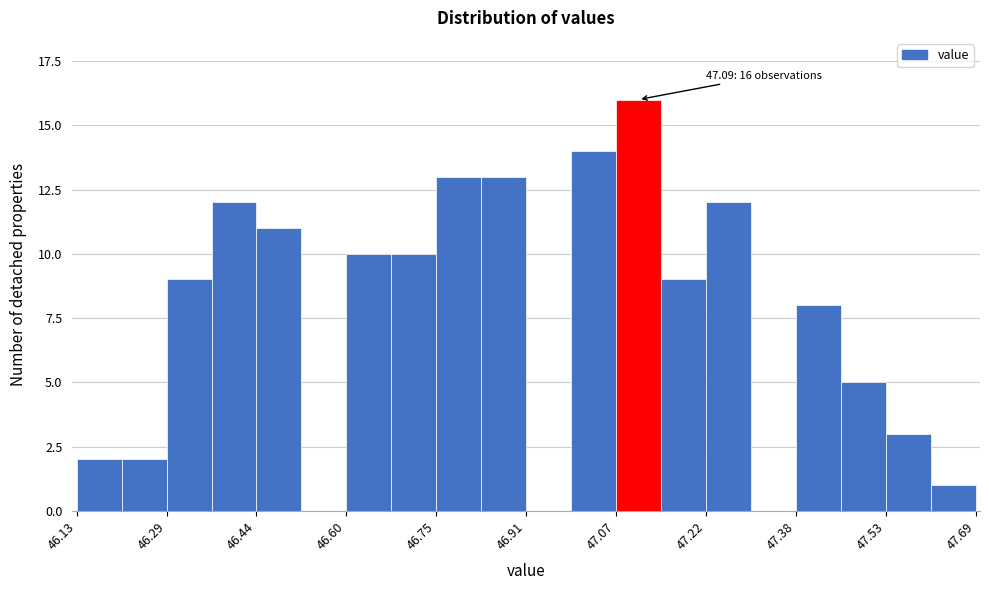

Around what value on the x-axis is the tallest bar? Give the approximate position of its centre, as read against the axis.

47.10